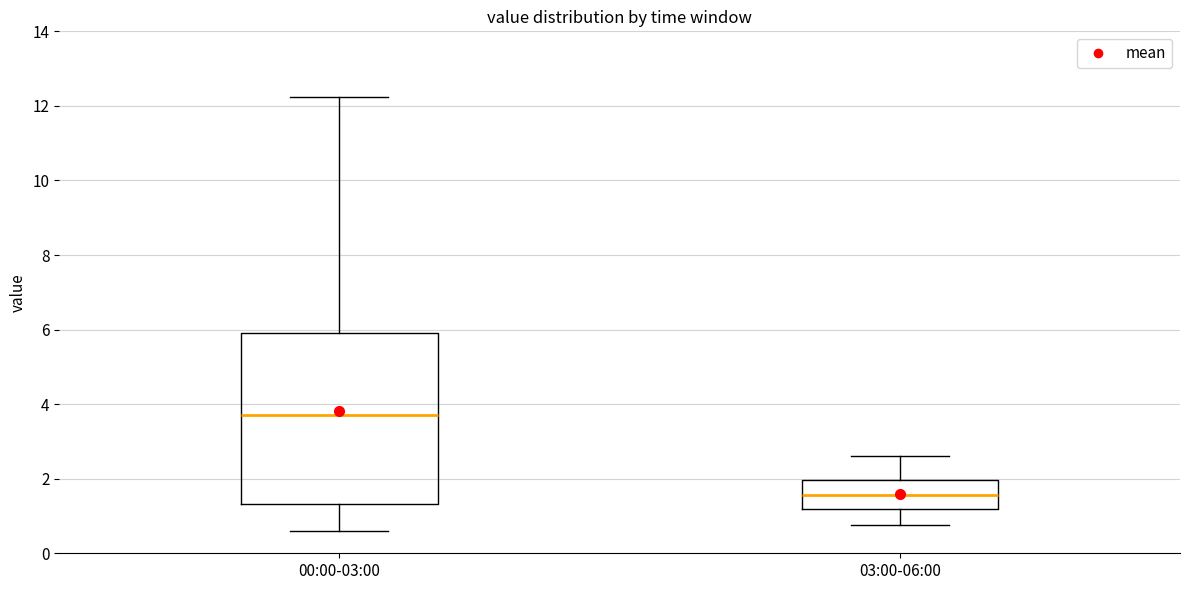

Reading left to right, read every box against the y-axis: the position of its median line, the range the box covers, and the ends of its whiskers. The values are not printed on the chart, so give them approximately, as read against the axis.

00:00-03:00: median 3.8, box 1.4 to 6.0, whiskers 0.6 to 12.2
03:00-06:00: median 1.6, box 1.2 to 2.0, whiskers 0.8 to 2.6